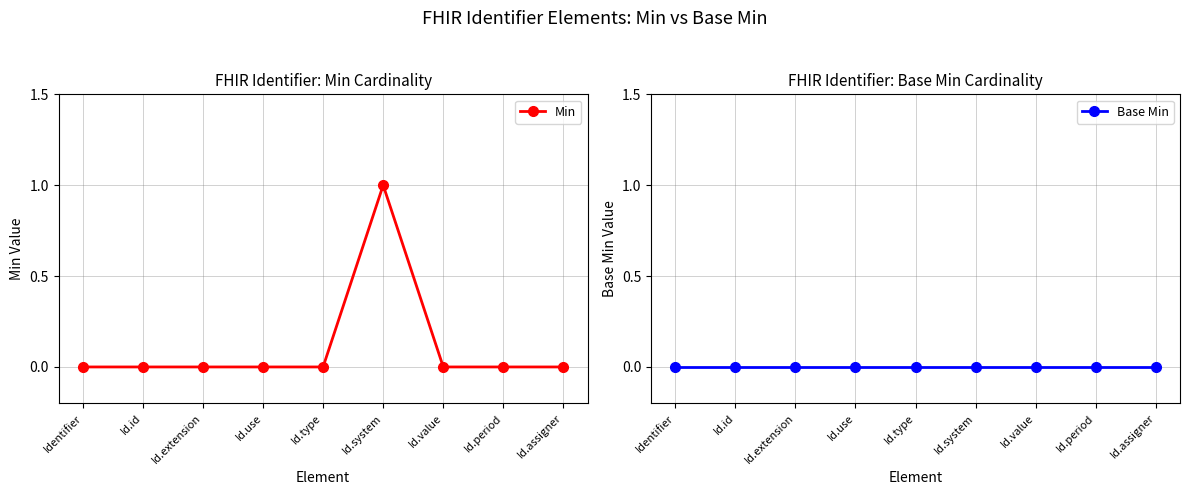

Rank the series by their average value, from lowest to highest.

Base Min, Min